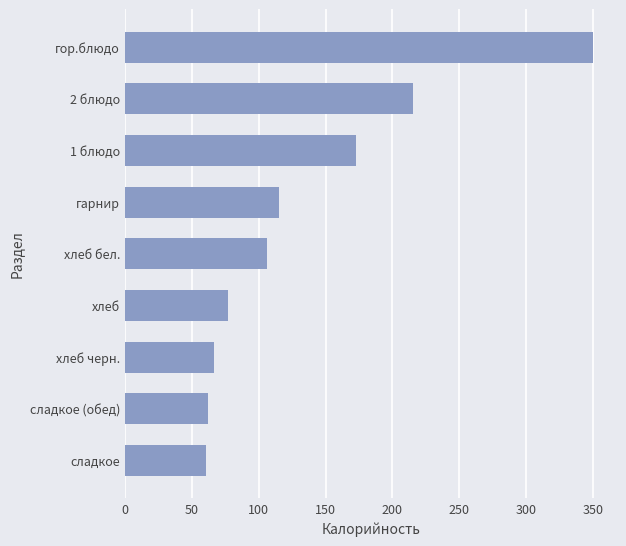

What is the change in value from хлеб черн. to хлеб?

+10